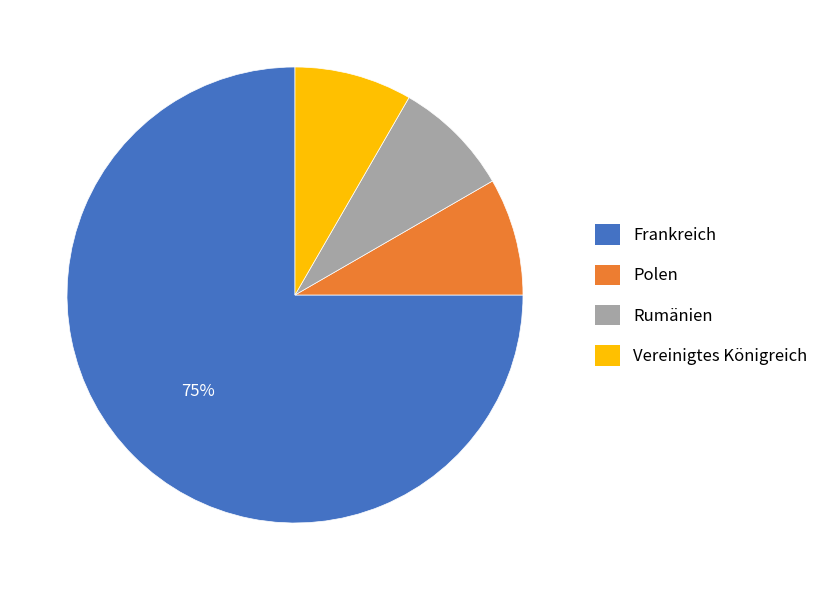

Is the sum of Frankreich and Rumänien greater than half?

Yes